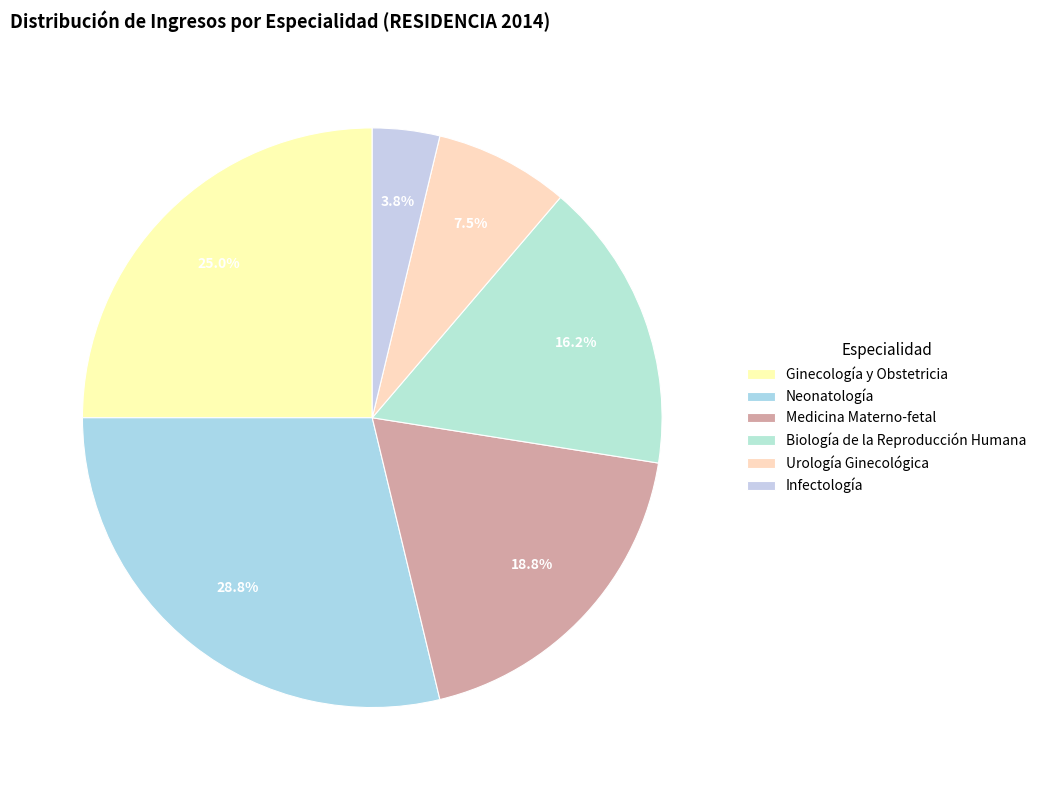

Is there a majority slice in this chart?

No